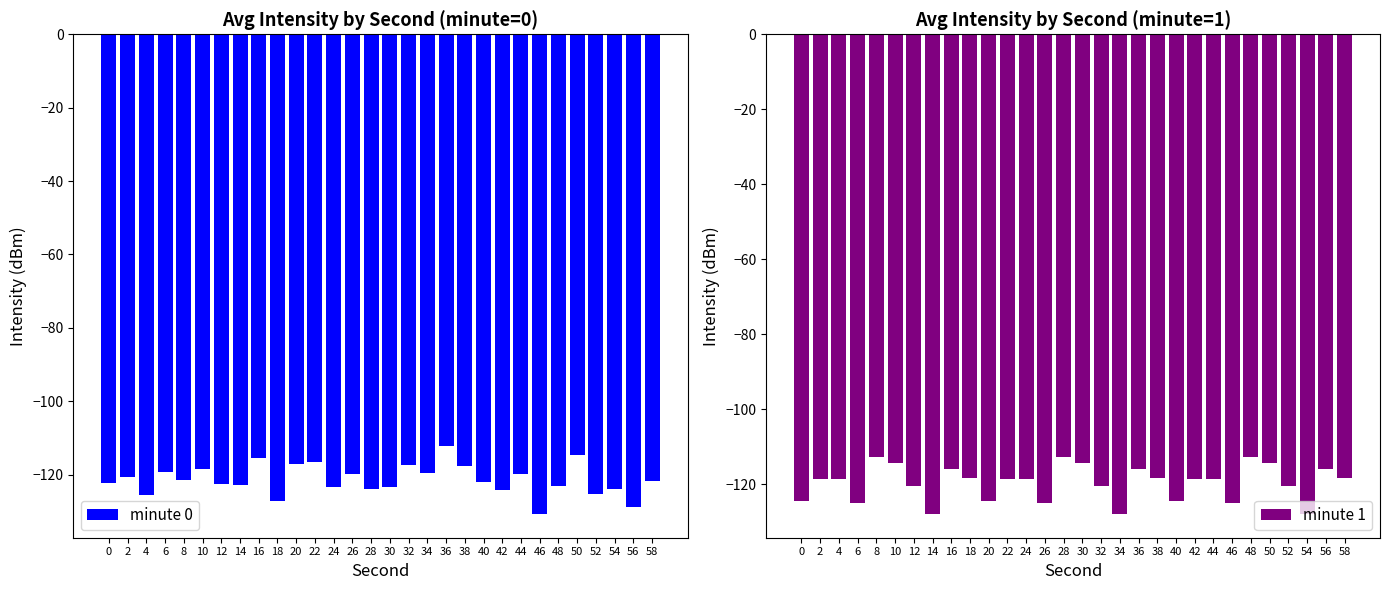

Is the value of minute 1 at 32 greater than the value of minute 0 at 22?

No